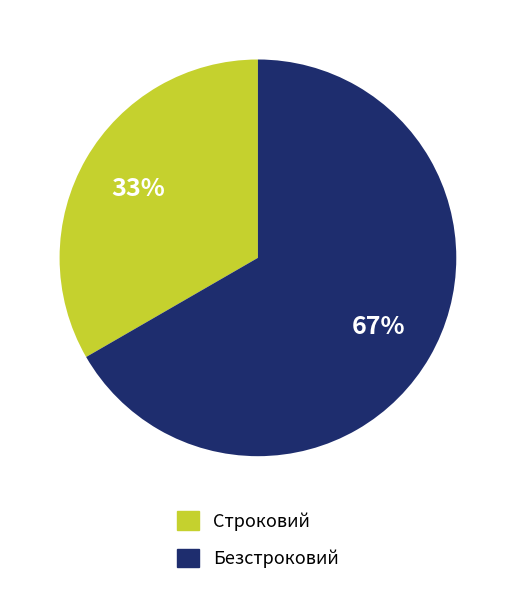

Approximately how many times larger is the value at Строковий compared to Безстроковий?

0.5